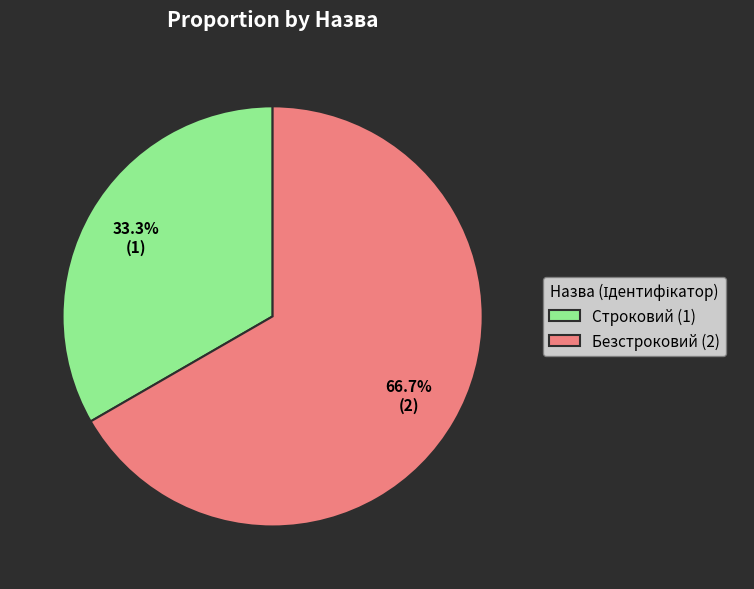

Approximately how many times larger is the value at Строковий compared to Безстроковий?

0.5